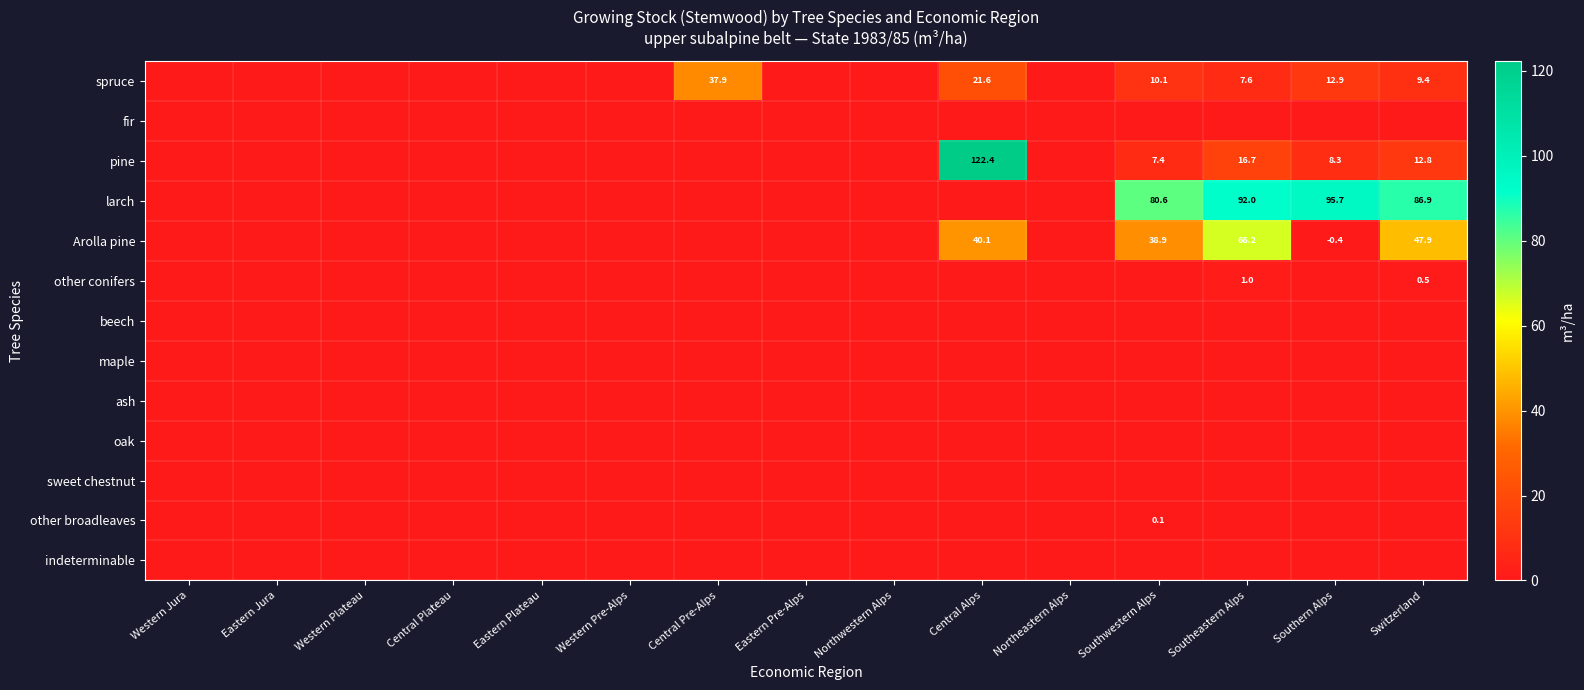

At how many categories does at least one series exceed 93?

2